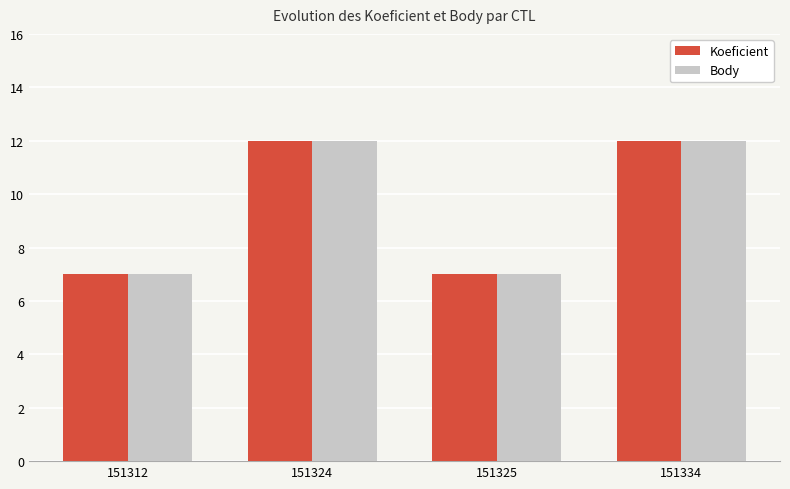

What is the difference between the maximum and minimum values in the Body series?

5